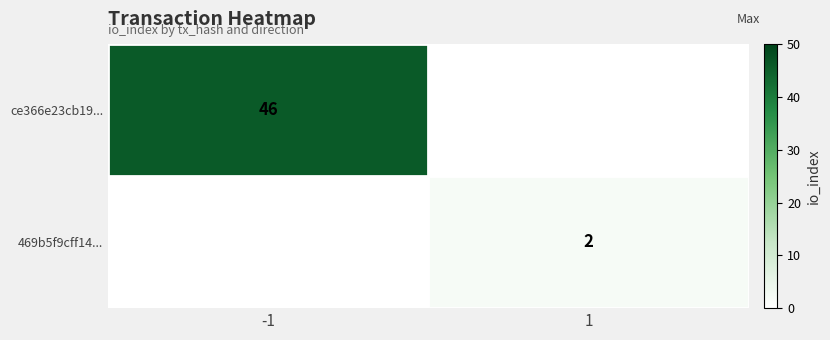

Which series changed the most between -1 and 1?

ce366e23cb19...